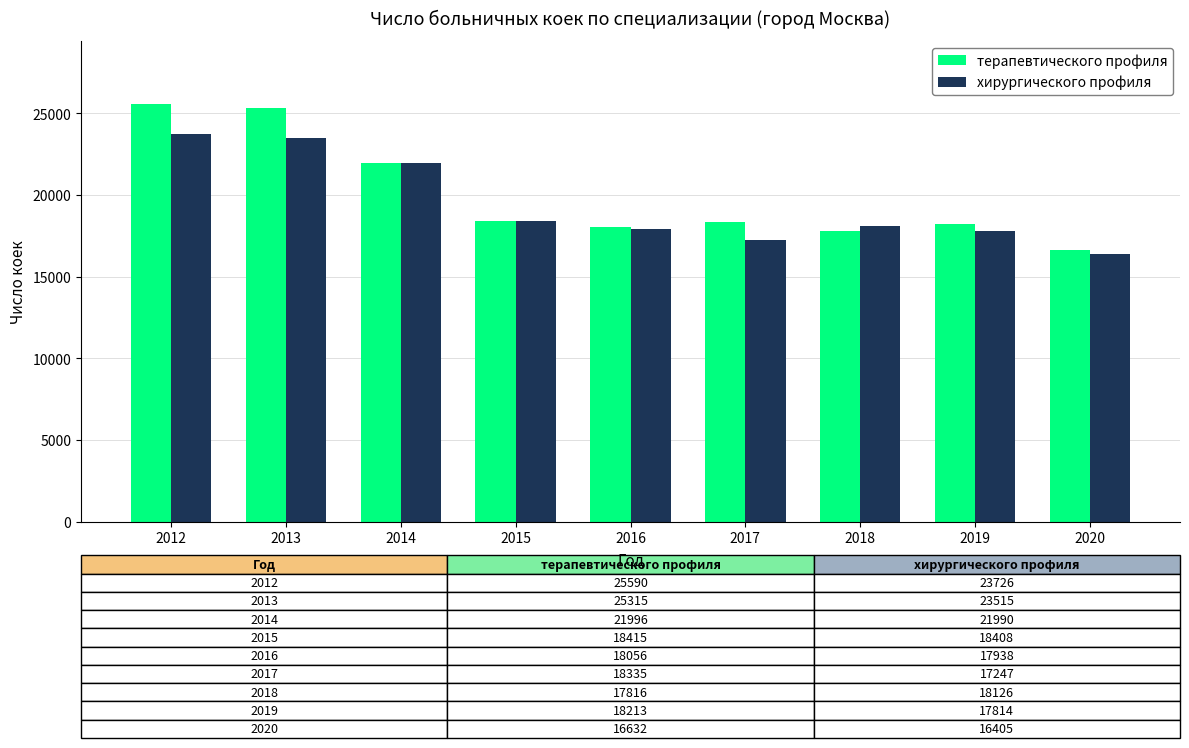

How many groups of bars are there?

9